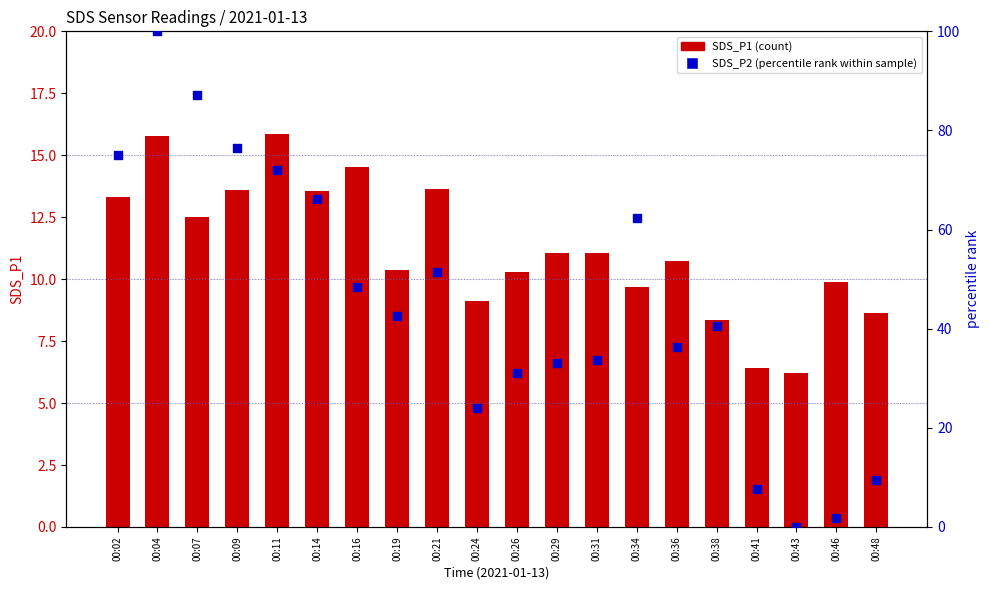

What is the total value across all series at 00:36?

47.0